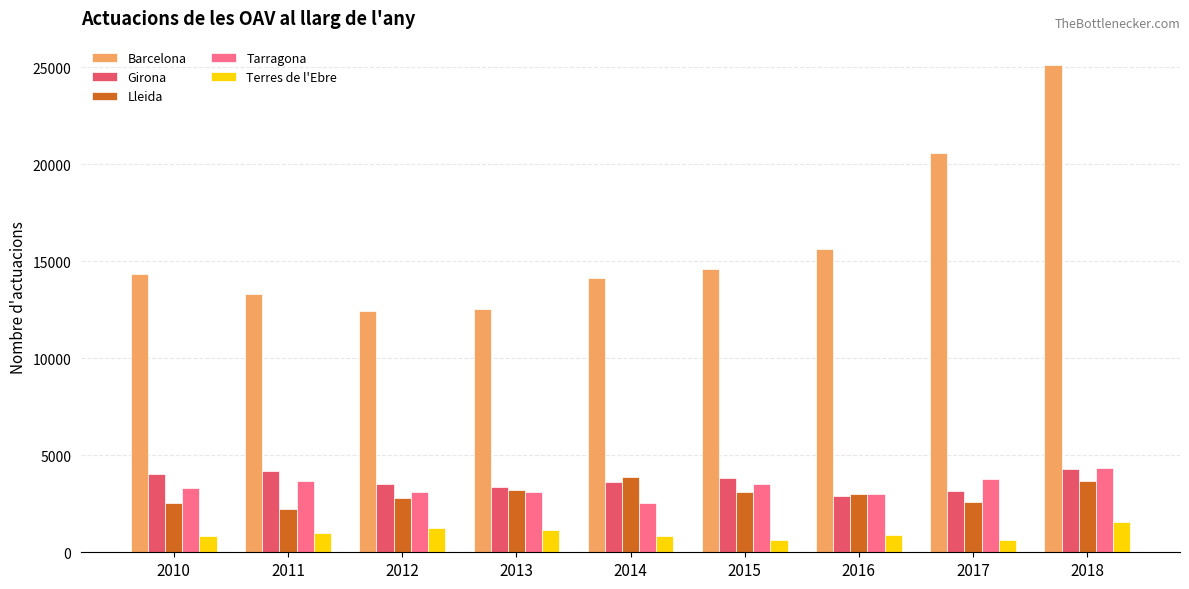

How many values in the Terres de l'Ebre series are below 869?

4